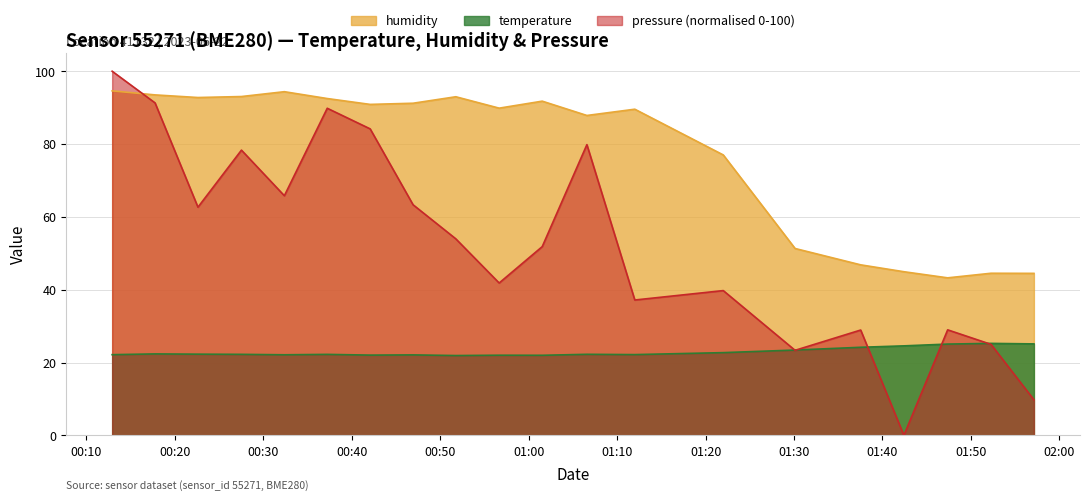

Which series has the largest range (max minus min)?

pressure (normalised 0-100)